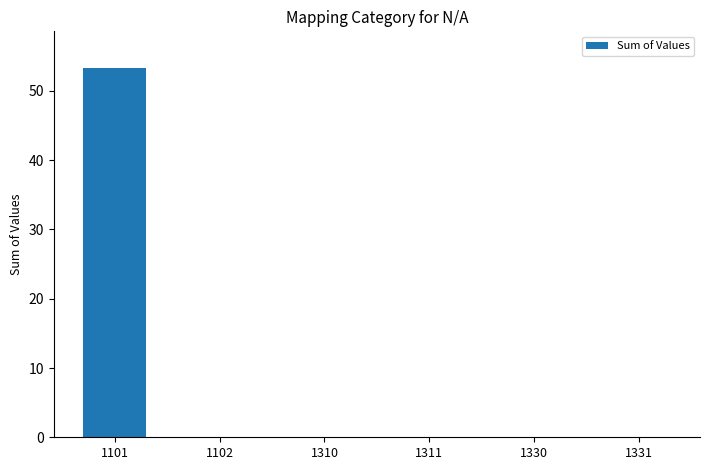

Reading right to left, extract all data points from this chart.

0.0	0.0	0.0	0.0	0.0	53.3